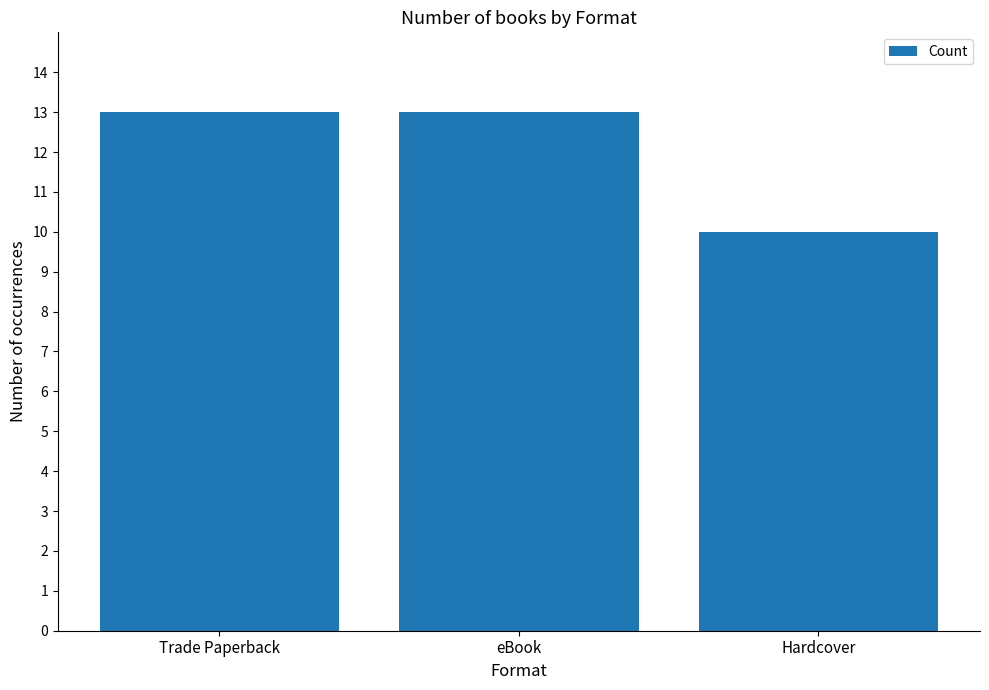

What is the smallest value displayed?

10